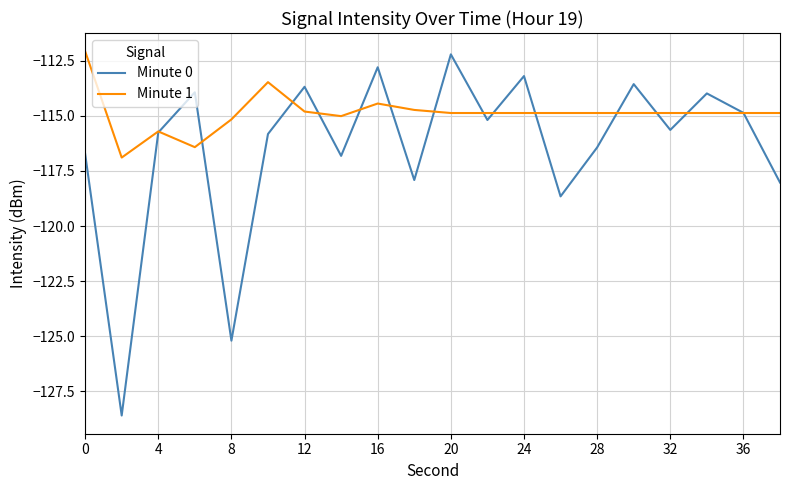

List the series in order of their overall mean, lowest first.

Minute 0, Minute 1